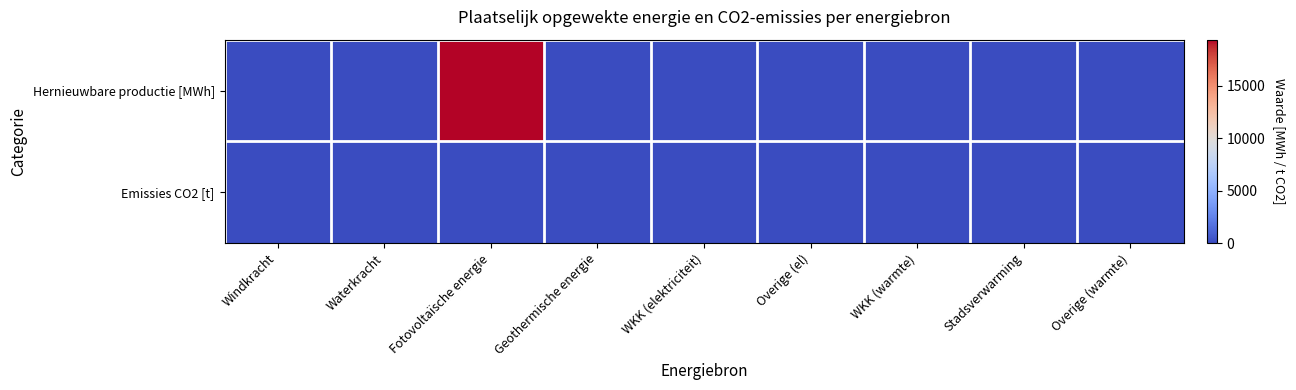

Which series changed the most between Geothermische energie and Overige (el)?

Hernieuwbare productie [MWh]